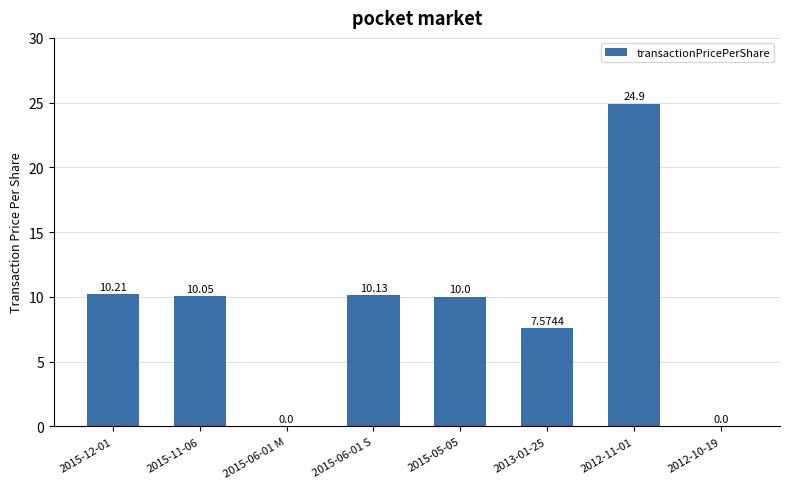

The chart shows a value of 3.3 at 2015-06-01 S. True or false?

False